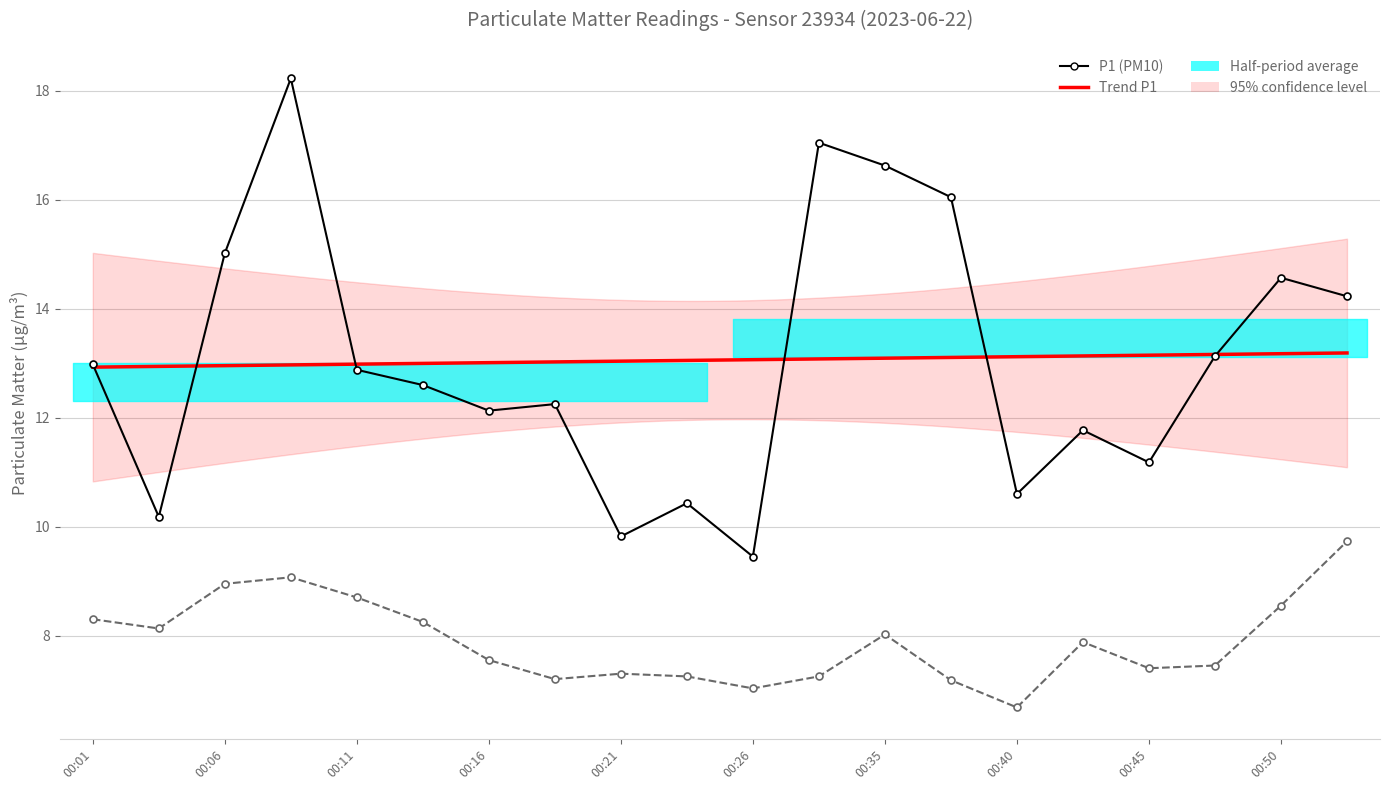

Which series changed the most between 00:01 and 00:16?

P1